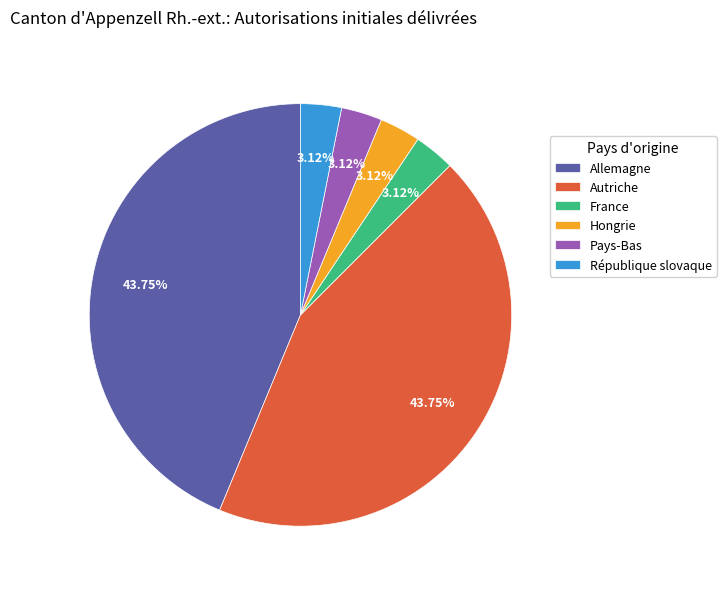

To the nearest percent, what is the difference between the Allemagne and Hongrie slice percentages?

41%